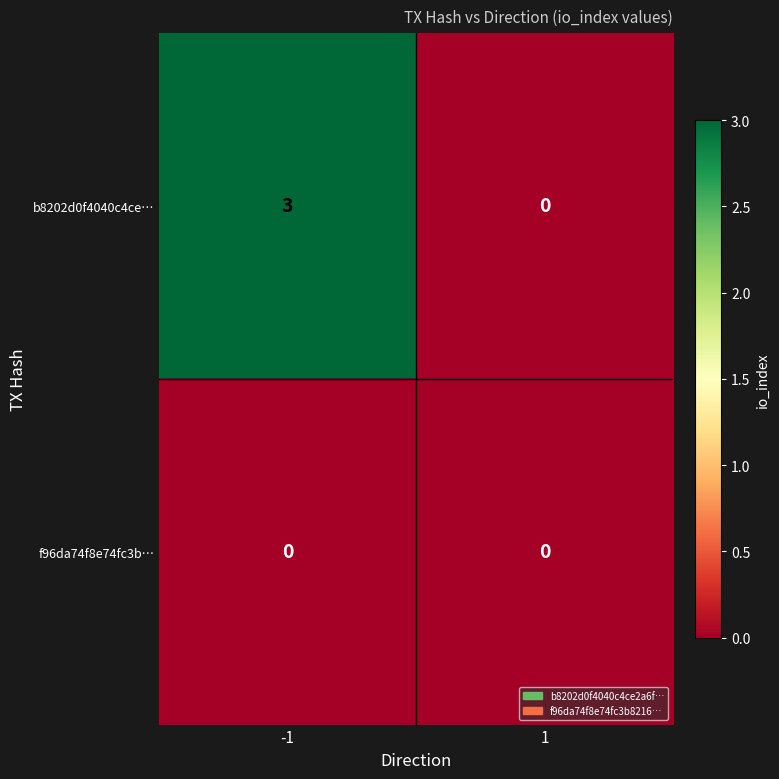

Rank the series by their maximum value, from highest to lowest.

b8202d0f4040c4ce…, f96da74f8e74fc3b…